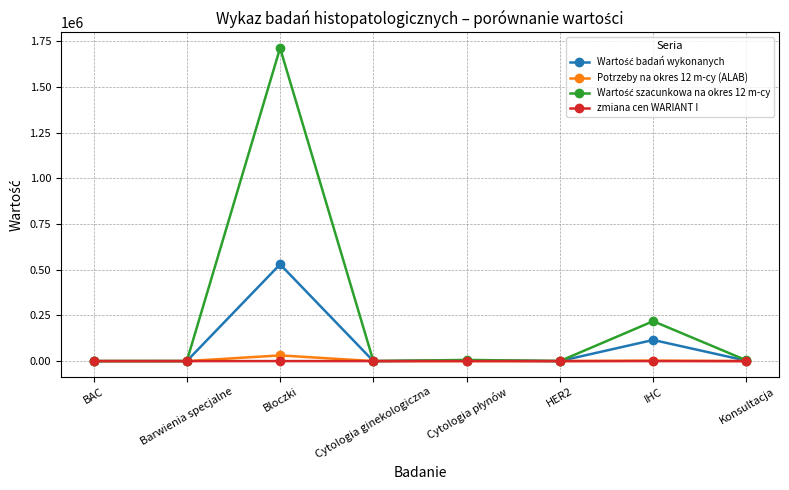

Does the chart display data point markers on the line(s)?

Yes